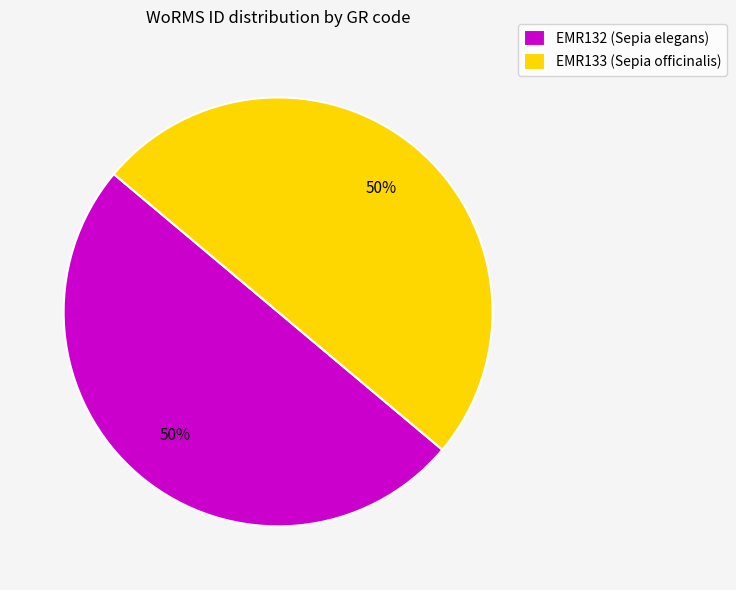

What percentage is the EMR132 (Sepia elegans) slice, to the nearest percent?

50%